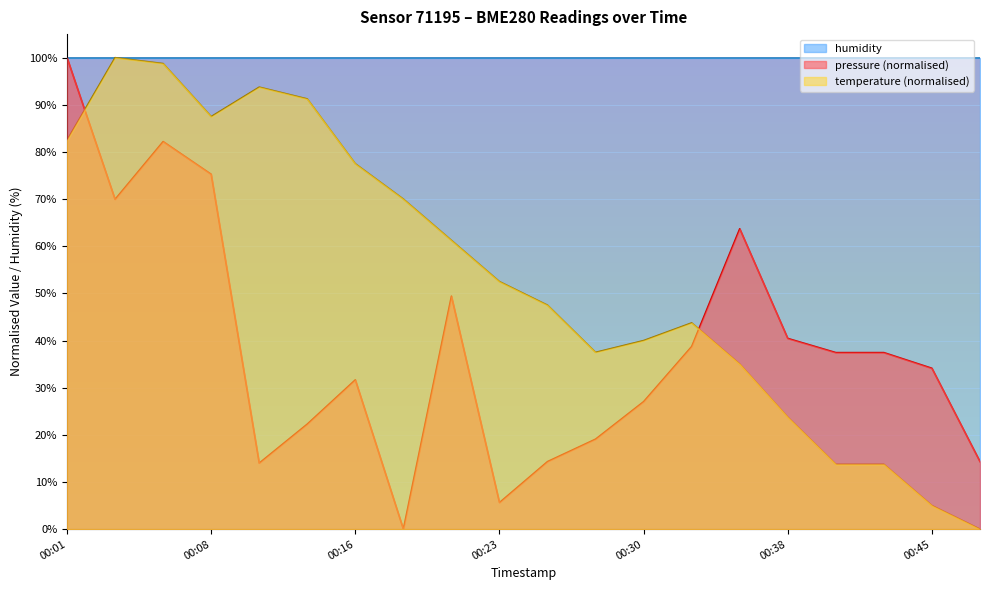

True or false: pressure and temperature cross at least once.

True